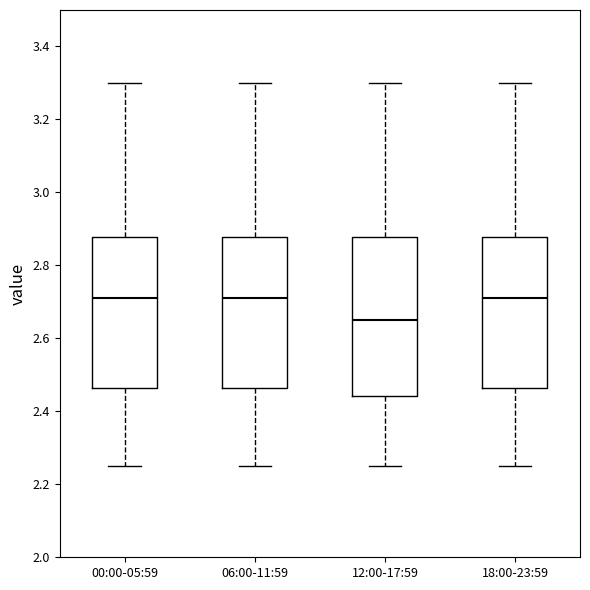

Where does the upper whisker of the box for 06:00-11:59 end on the y-axis? The values are not printed on the chart, so give them approximately, as read against the axis.

3.30